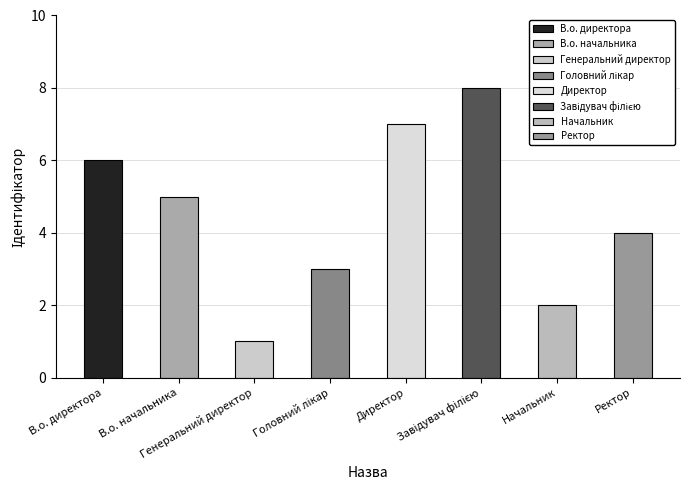

What is the sum of all values?

36